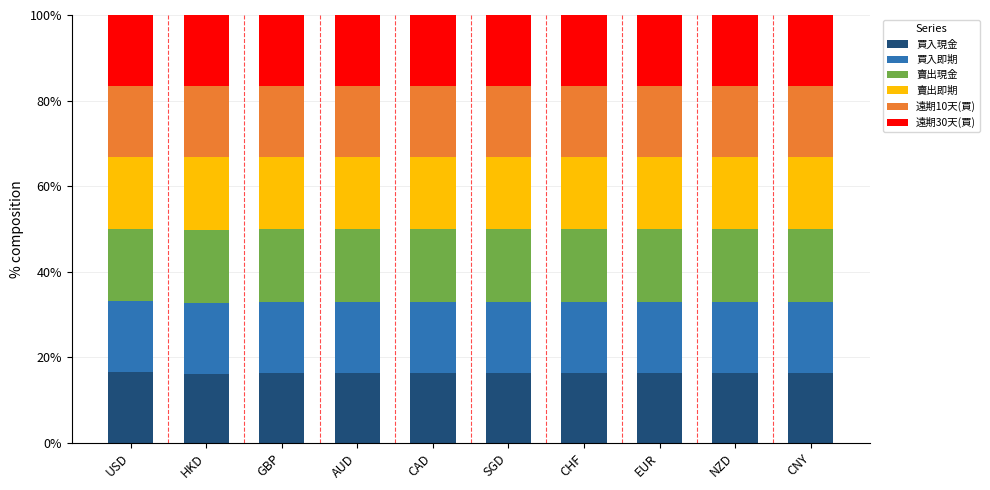

Is it true that 買入現金 equals 16.3 at NZD?

True